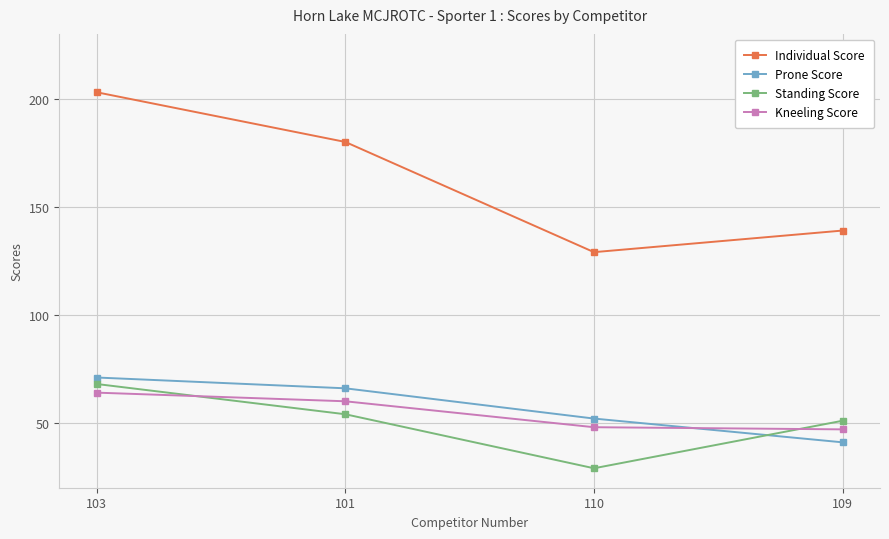

The value of Prone Score at 101 is 23. True or false?

False